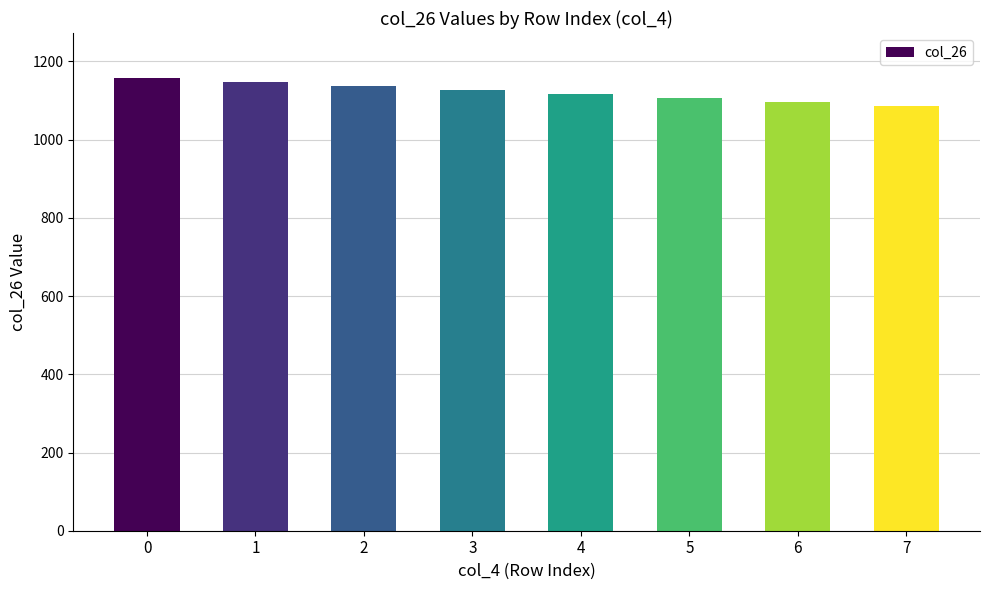

What is the difference between the values at 1 and 6?

51.4